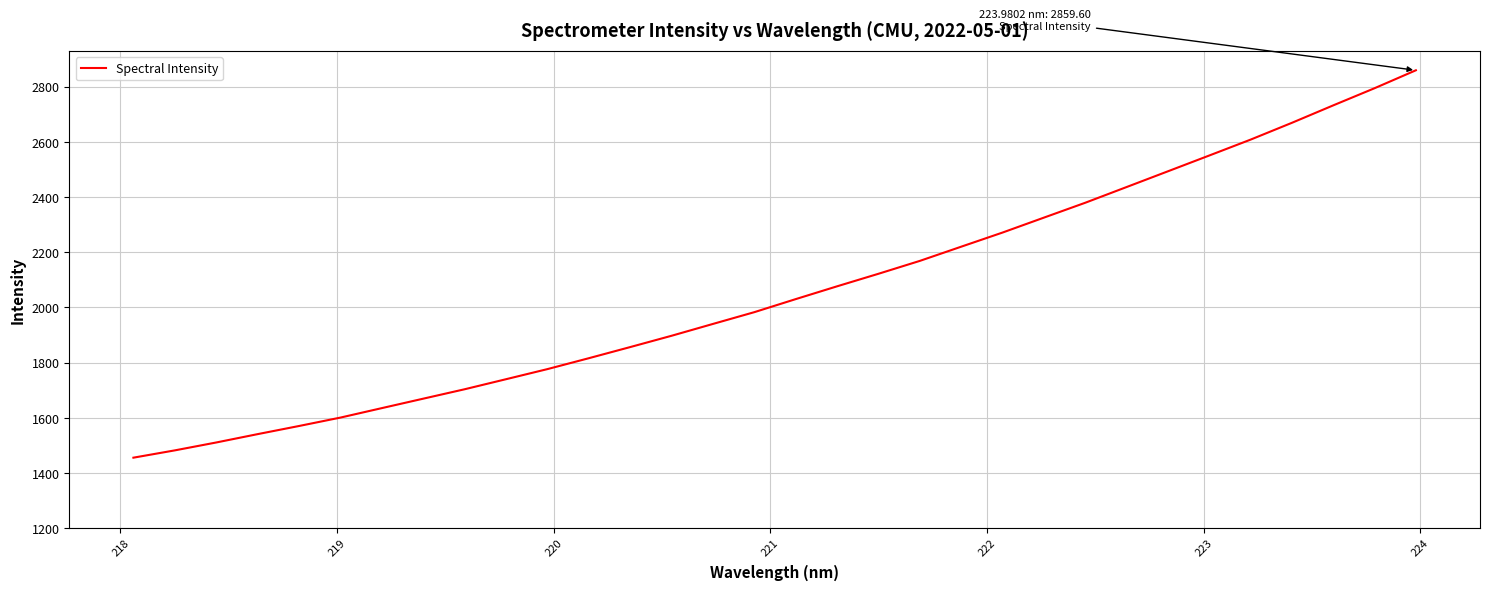

What is the smallest value displayed?

1455.5